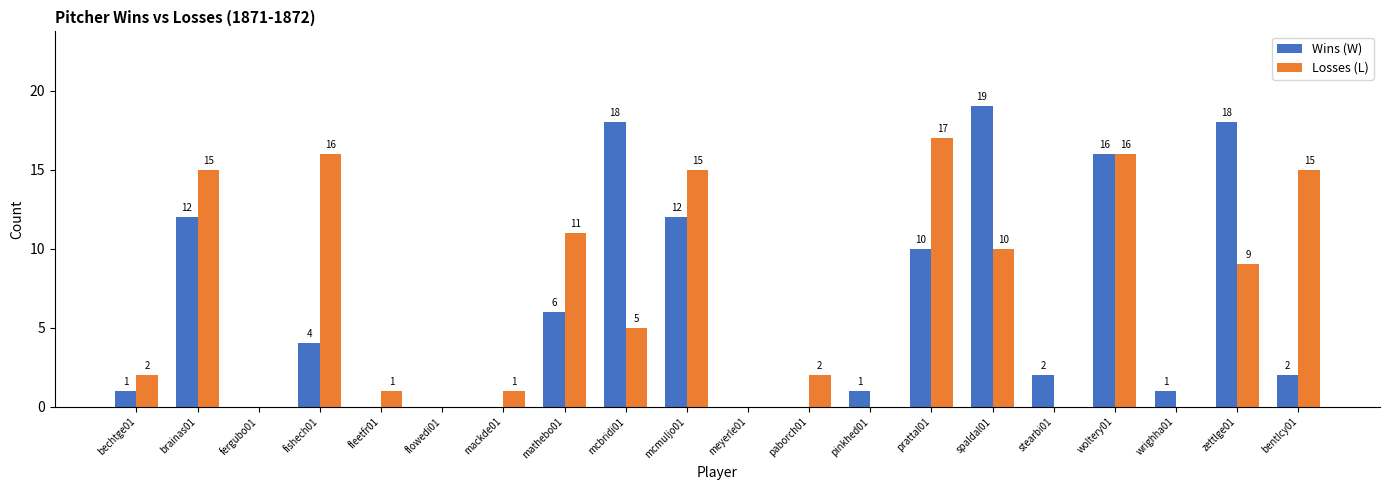

Which category has the highest value across all series?

spaldal01